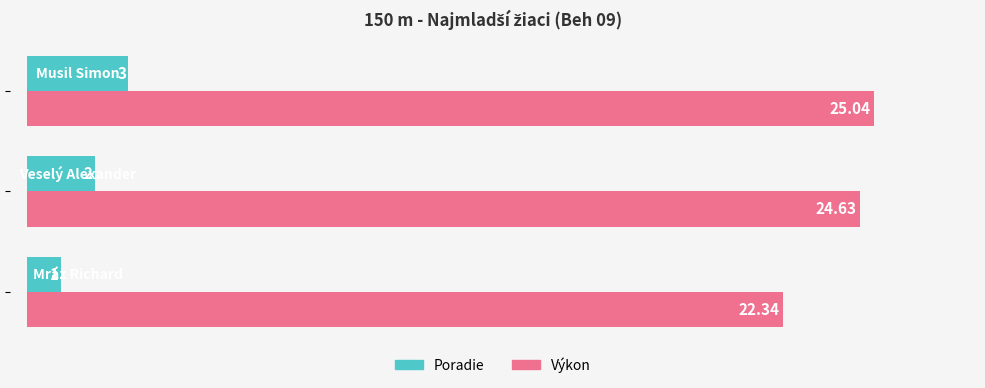

What is the difference between the maximum and minimum values in the Poradie series?

2.0